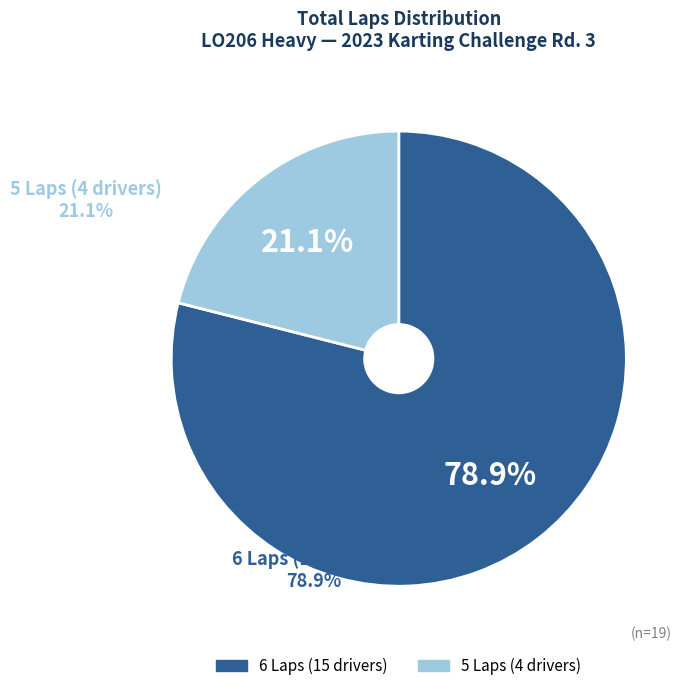

Does any single category account for the majority?

Yes